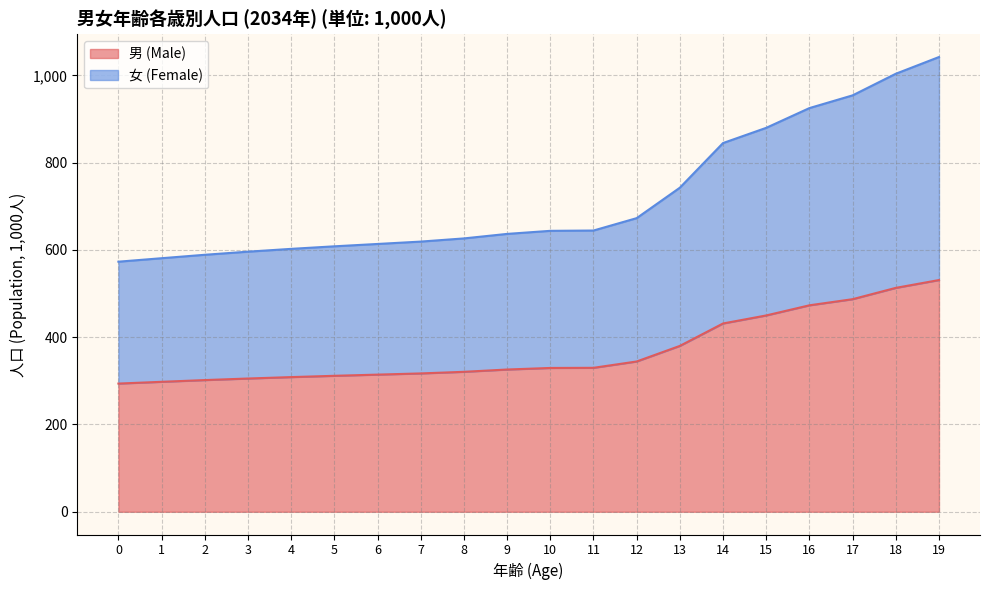

What is the total value across all series at 7?

619.0